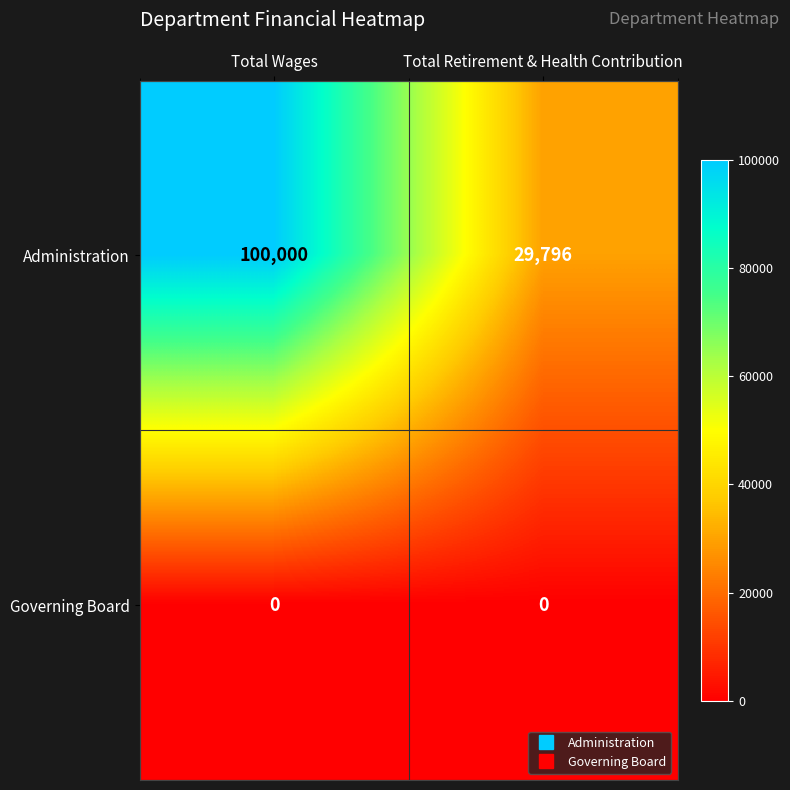

Count the number of categories in the chart.

2